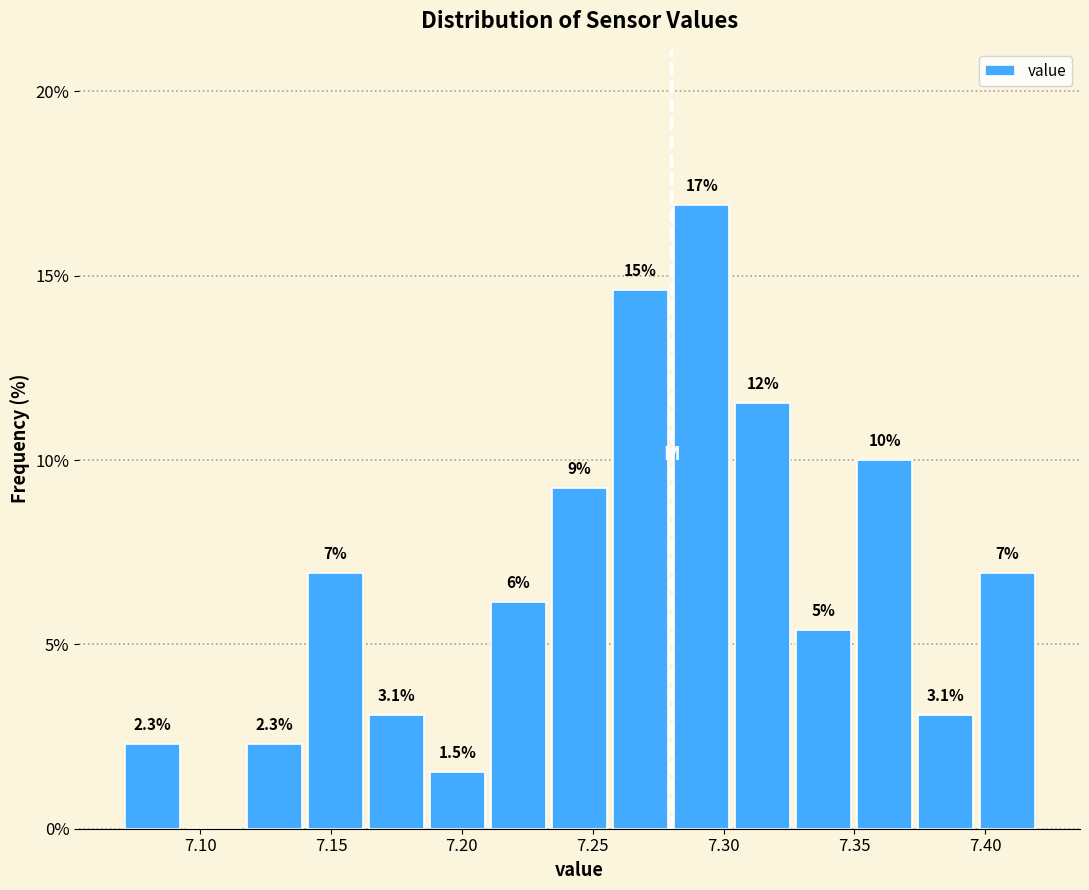

Over which range of the x-axis is the bar tallest?

7.280 to 7.305